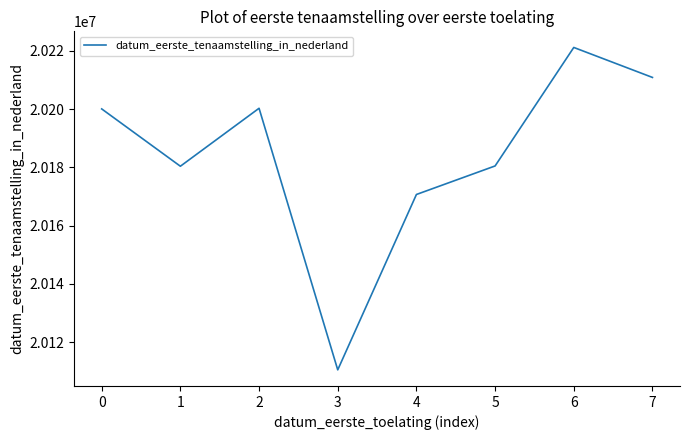

How many values are below 20200106?

4